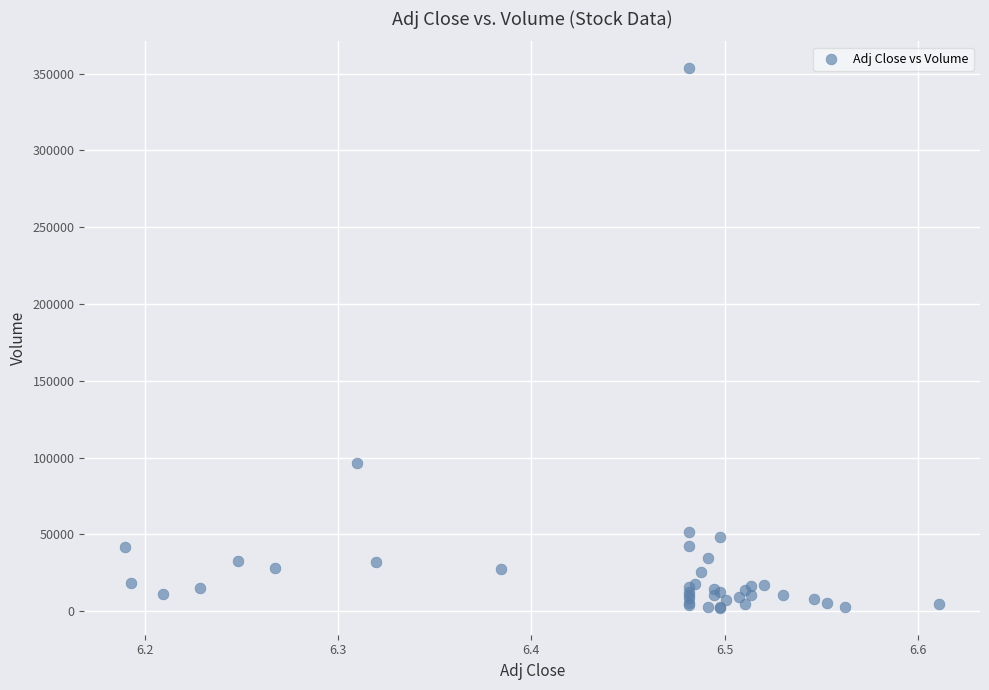

What Y value in the scatter plot is closest to 177900?

96300